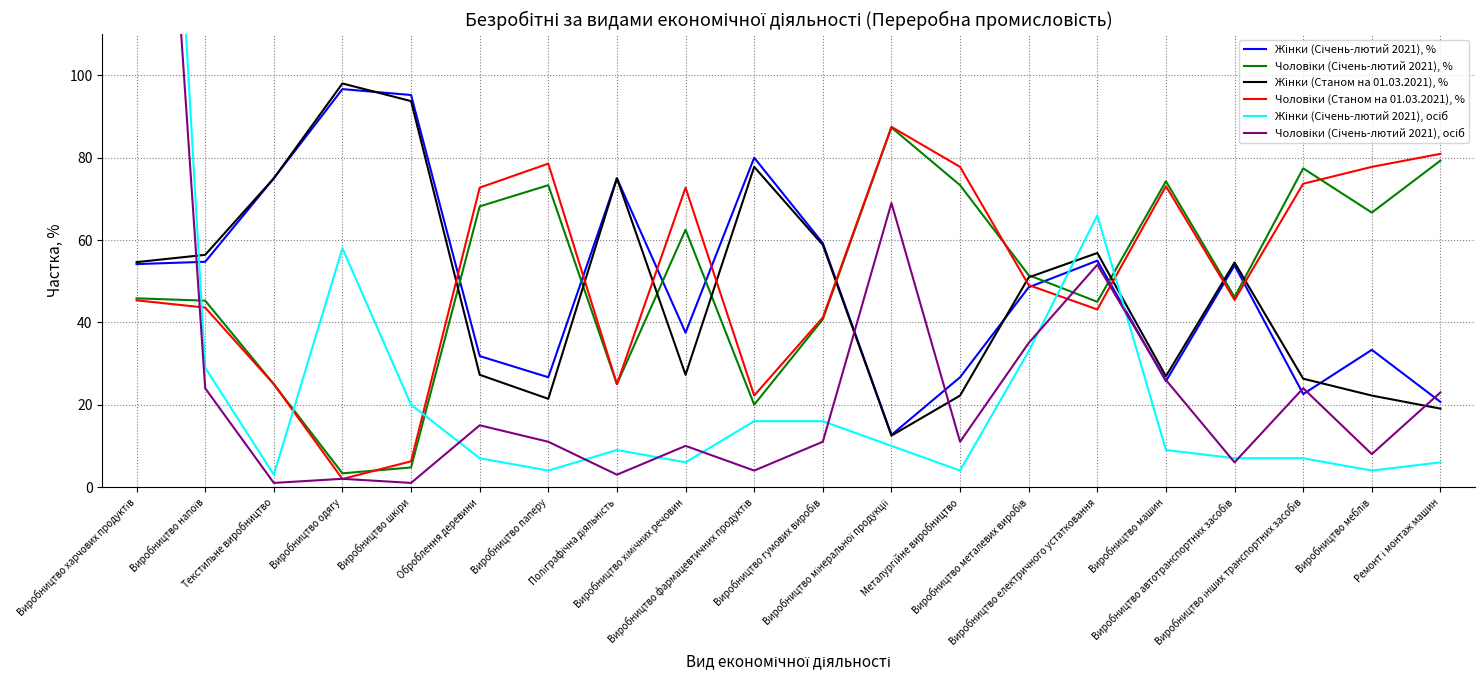

How many intersections are there between Чоловіки (Січень-лютий 2021), осіб and Чоловіки (Станом на 01.03.2021), %?

5